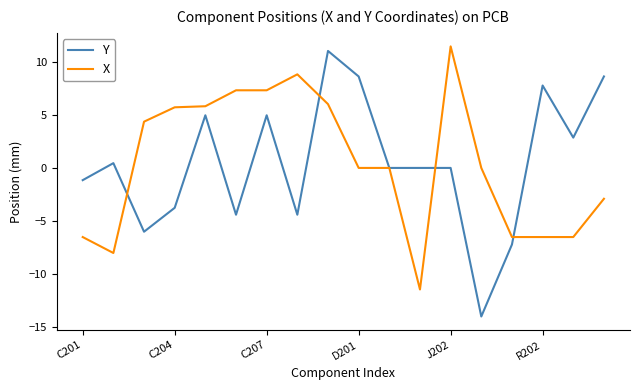

Rank the series by their maximum value, from highest to lowest.

X, Y